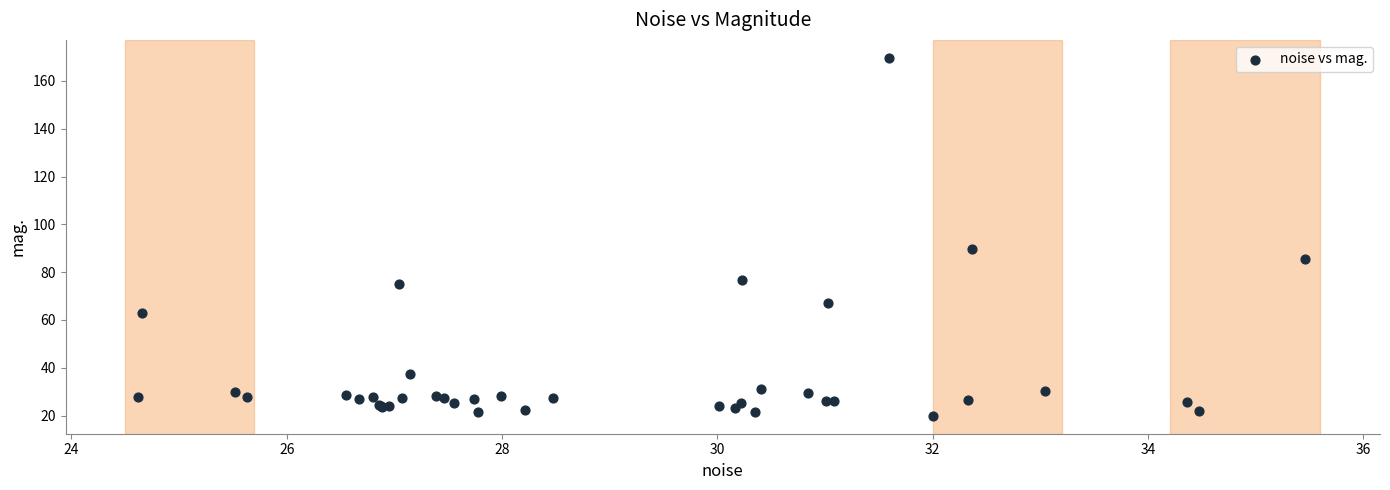

What Y value in the scatter plot is closest to 94?

89.6